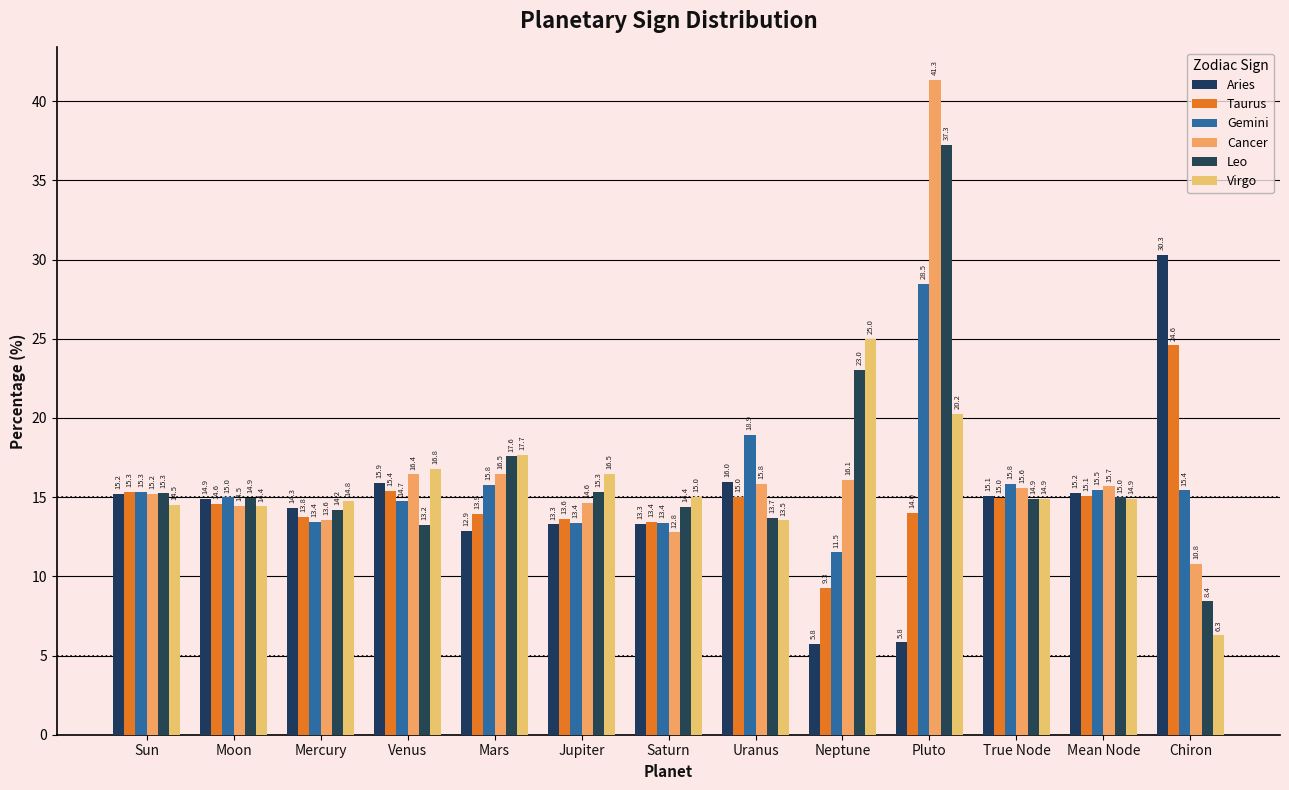

Are the bars horizontal?

No